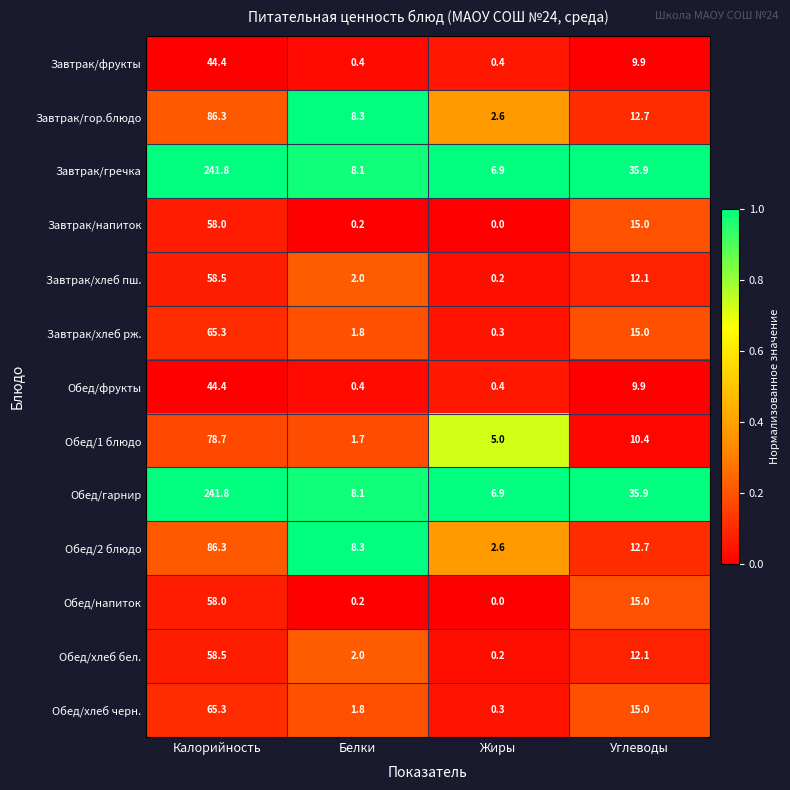

What is the total value across all series at Белки?

43.3